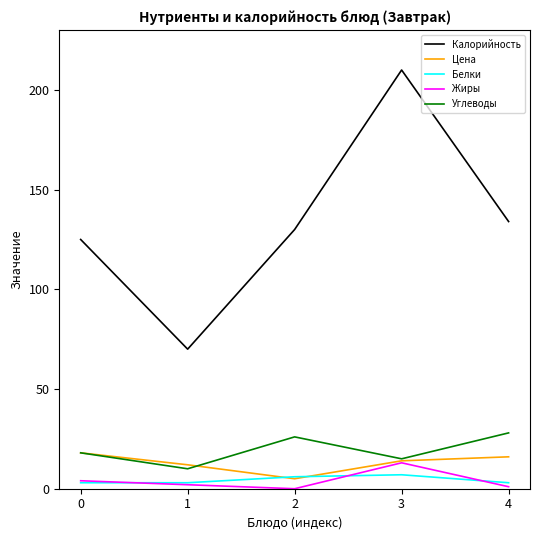

Is the value of Калорийность at 3 greater than the value of Цена at 0?

Yes